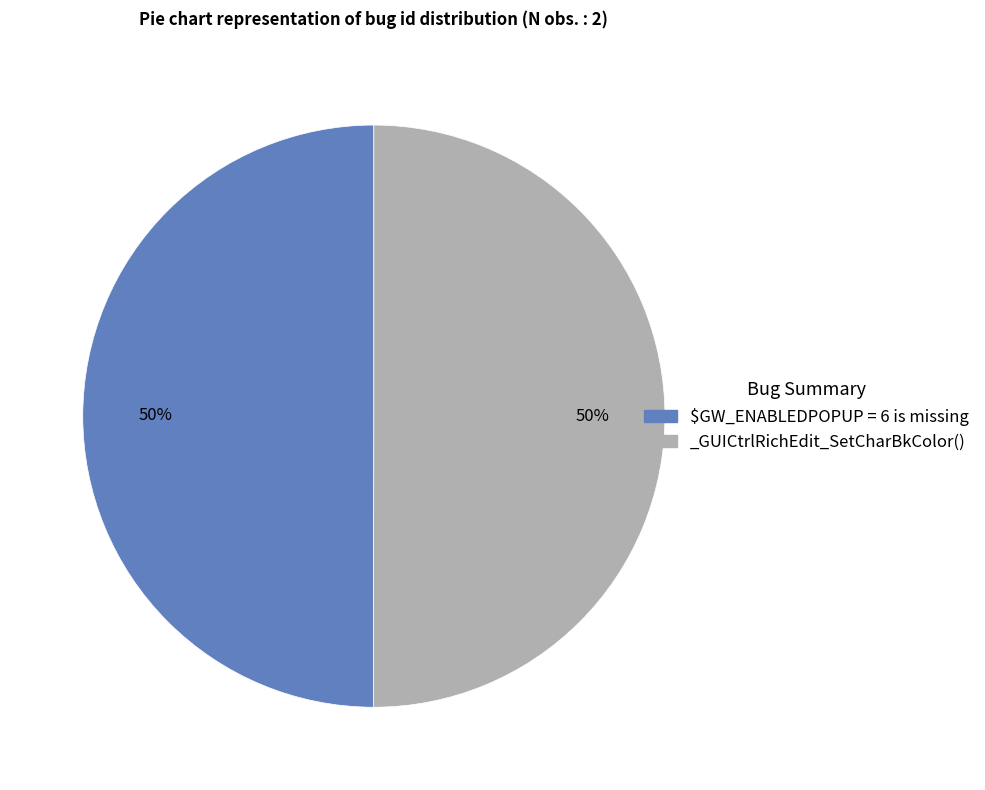

Approximately how many times larger is the value at _GUICtrlRichEdit_SetCharBkColor() compared to $GW_ENABLEDPOPUP = 6 is missing?

1.0